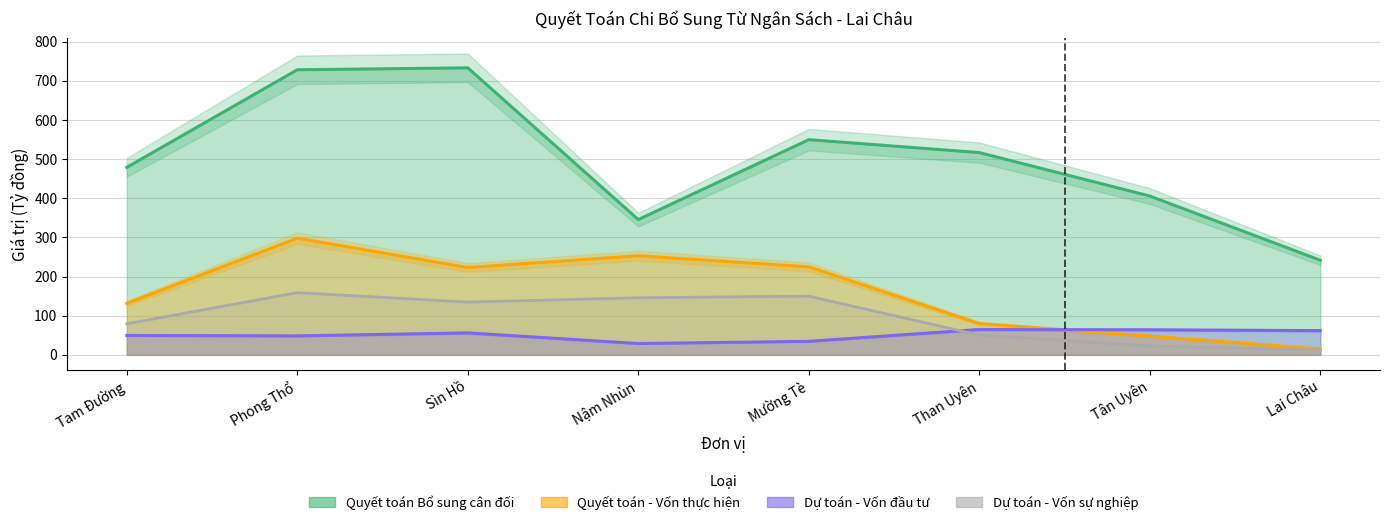

Reading left to right, list all the values displayed in this chart.

Dự toán Bổ sung có mục tiêu - Vốn đầu tư: Tam Đường=49.6	Phong Thổ=48.5	Sìn Hồ=56.2	Nậm Nhùn=28.9	Mường Tè=34.6	Than Uyên=64.9	Tân Uyên=64.0	Lai Châu=62.0
Dự toán Bổ sung có mục tiêu - Vốn sự nghiệp: Tam Đường=79.4	Phong Thổ=158.9	Sìn Hồ=134.8	Nậm Nhùn=145.9	Mường Tè=150.0	Than Uyên=50.5	Tân Uyên=23.0	Lai Châu=12.2
Quyết toán Bổ sung cân đối: Tam Đường=479.2	Phong Thổ=728.5	Sìn Hồ=733.4	Nậm Nhùn=345.7	Mường Tè=549.9	Than Uyên=516.9	Tân Uyên=405.8	Lai Châu=241.7
Quyết toán Bổ sung có mục tiêu - Vốn thực hiện: Tam Đường=131.6	Phong Thổ=298.3	Sìn Hồ=223.2	Nậm Nhùn=253.3	Mường Tè=224.9	Than Uyên=80.0	Tân Uyên=48.0	Lai Châu=15.0